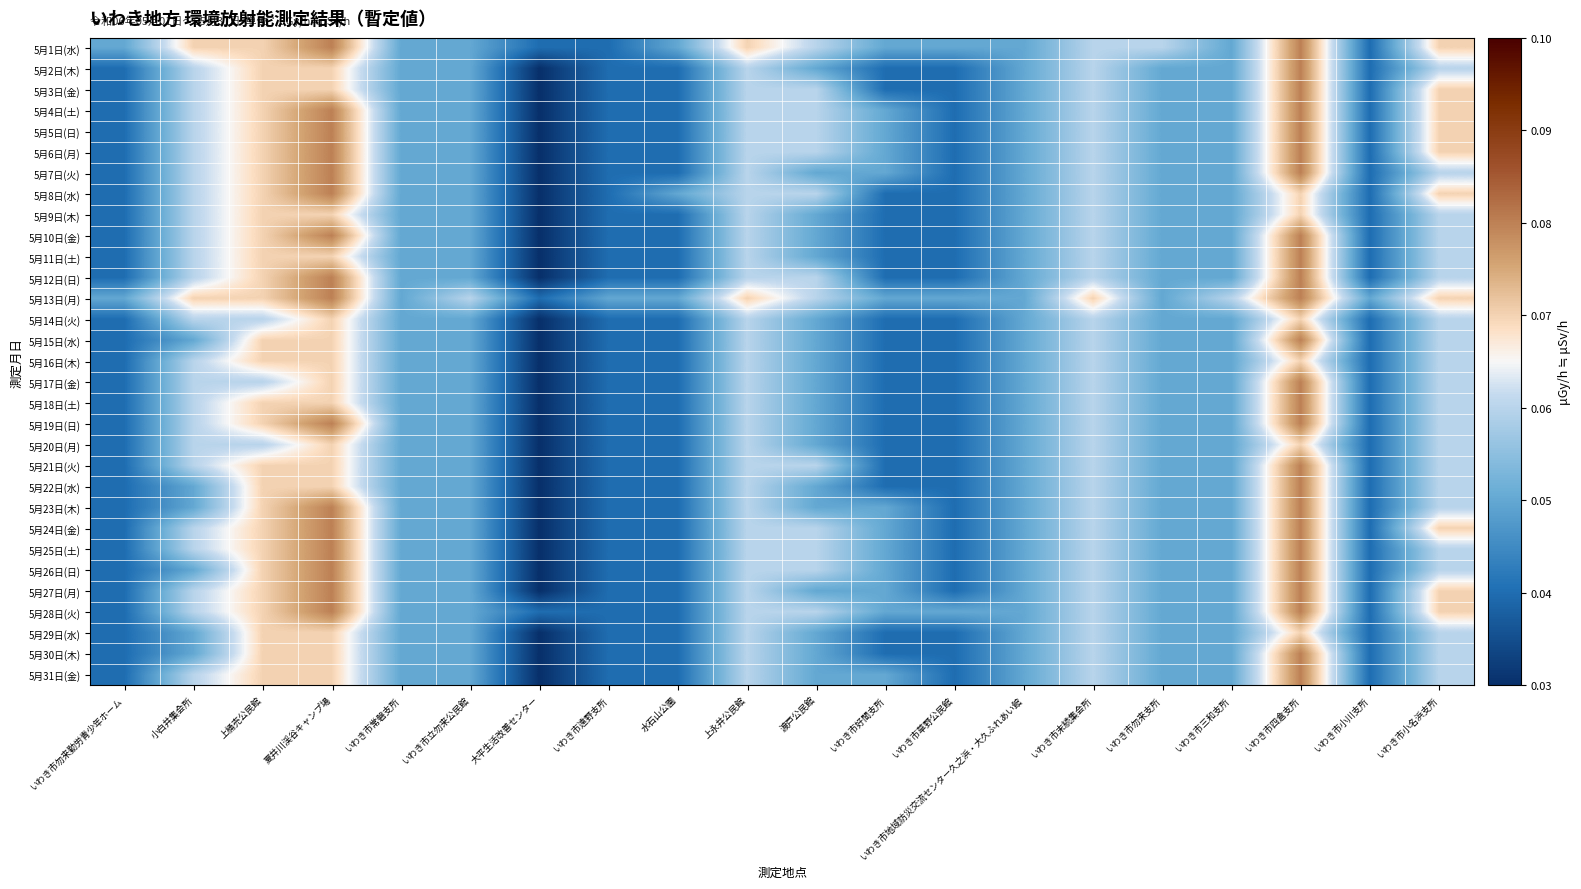

List the series in order of their peak value, lowest first.

5月9日(木), 5月14日(火), 5月16日(木), 5月20日(月), 5月29日(水), 5月1日(水), 5月2日(木), 5月3日(金), 5月4日(土), 5月5日(日), 5月6日(月), 5月7日(火), 5月8日(水), 5月10日(金), 5月11日(土), 5月12日(日), 5月13日(月), 5月15日(水), 5月17日(金), 5月18日(土), 5月19日(日), 5月21日(火), 5月22日(水), 5月23日(木), 5月24日(金), 5月25日(土), 5月26日(日), 5月27日(月), 5月28日(火), 5月30日(木), 5月31日(金)